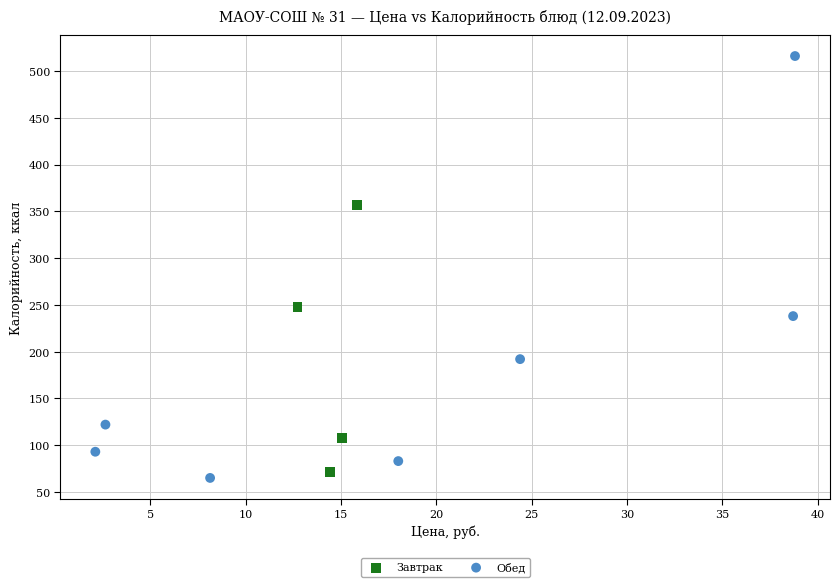

Which series reaches the maximum Y coordinate?

Обед